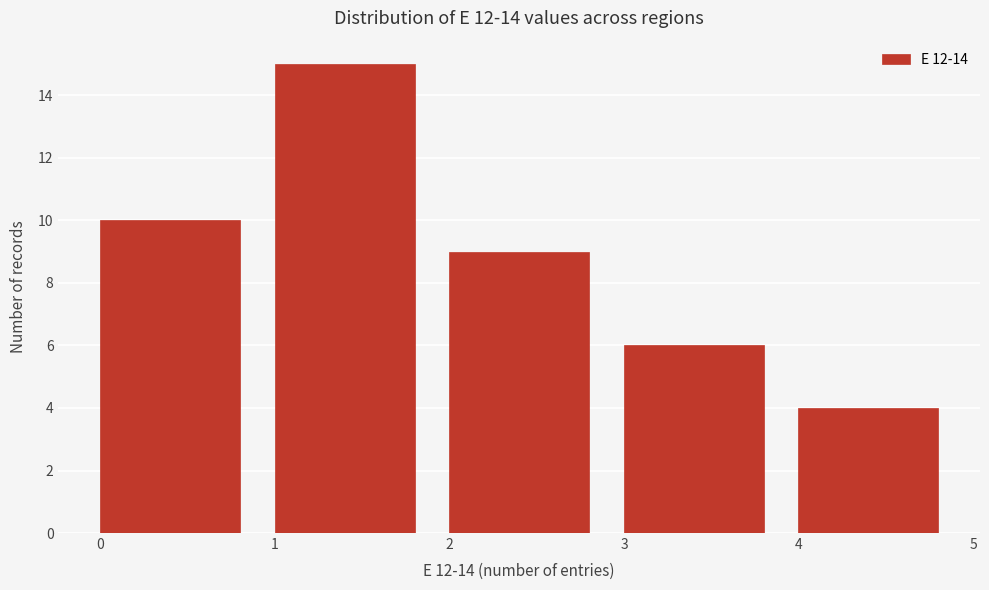

Reading left to right, transcribe this chart: for each bar, give the range it covers on the x-axis and its height. The values are not printed on the chart, so give them approximately, as read against the axis.

0 to 1: 10
1 to 2: 15
2 to 3: 9
3 to 4: 6
4 to 5: 4